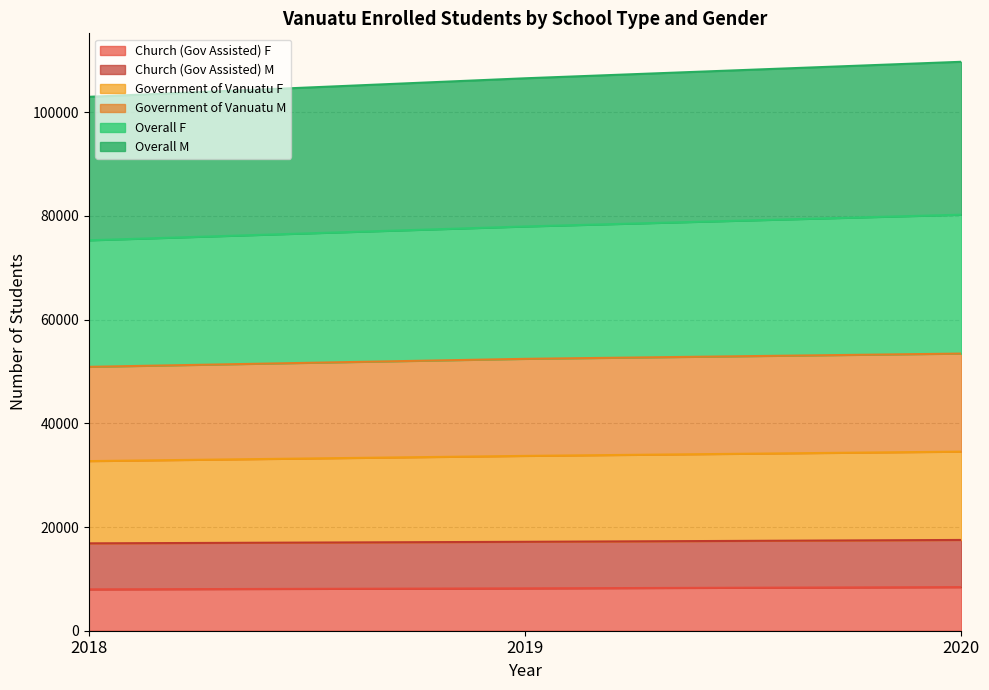

At how many categories does at least one series exceed 79720?

3